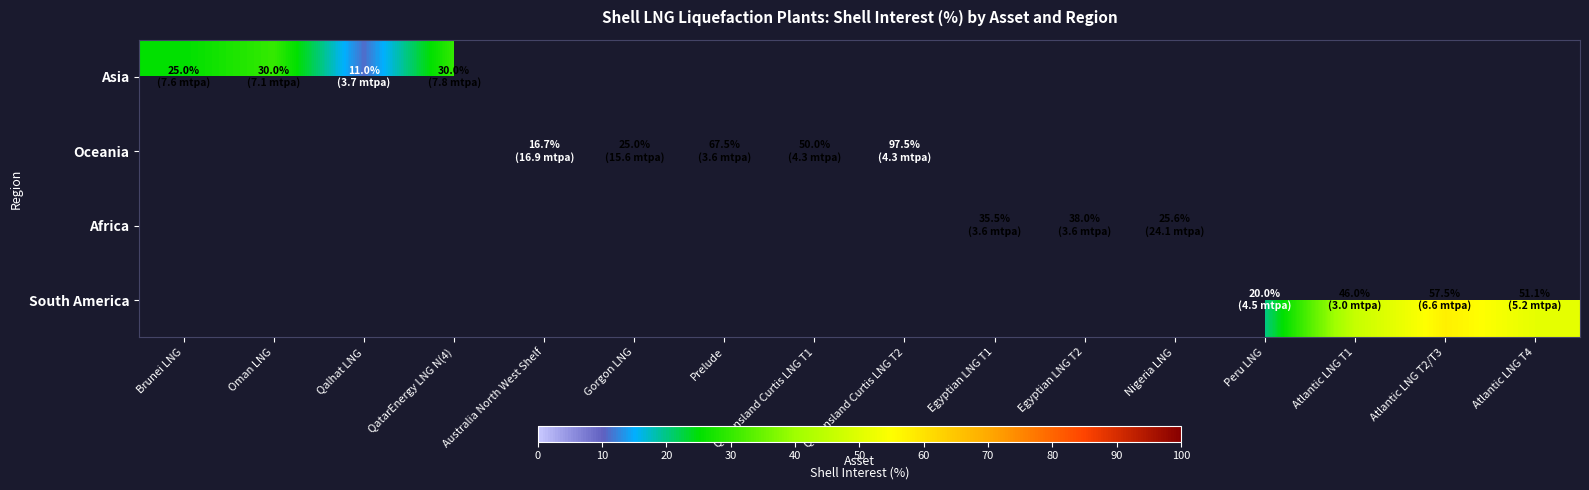

Which category has the lowest value across all series?

Qalhat LNG